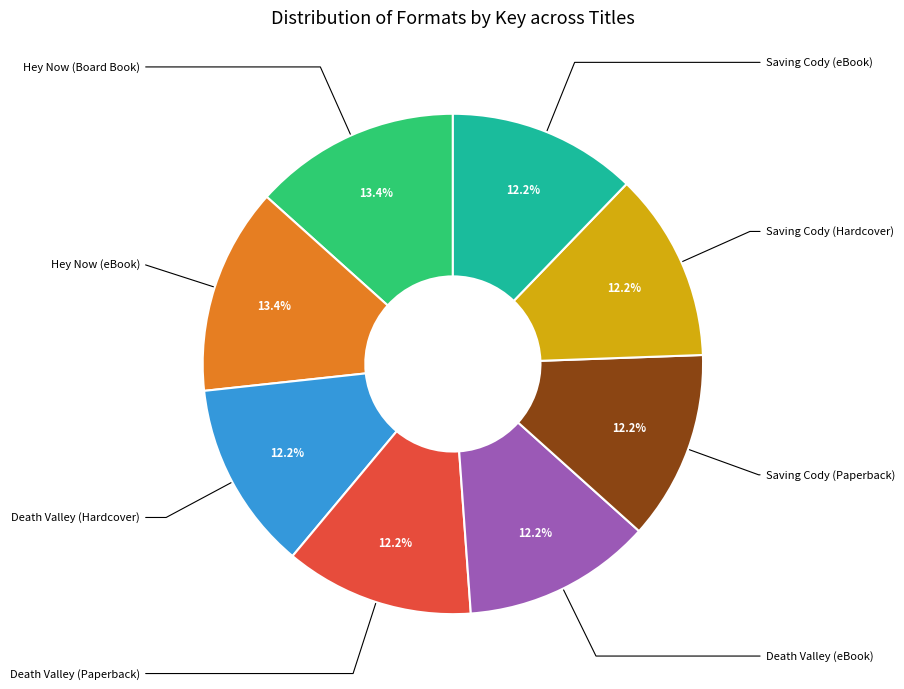

Does any single category account for the majority?

No